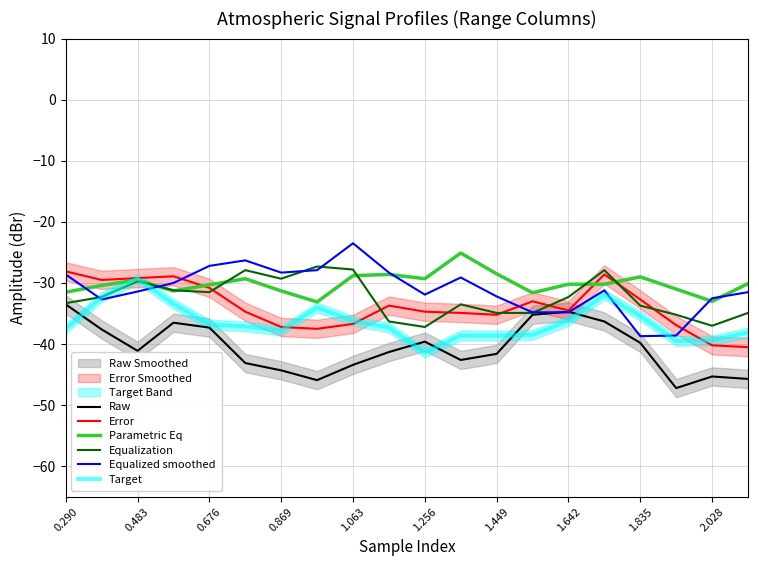

List the series in order of their peak value, highest first.

Equalized smoothed, Parametric Eq, Equalization, Error, Target, Raw